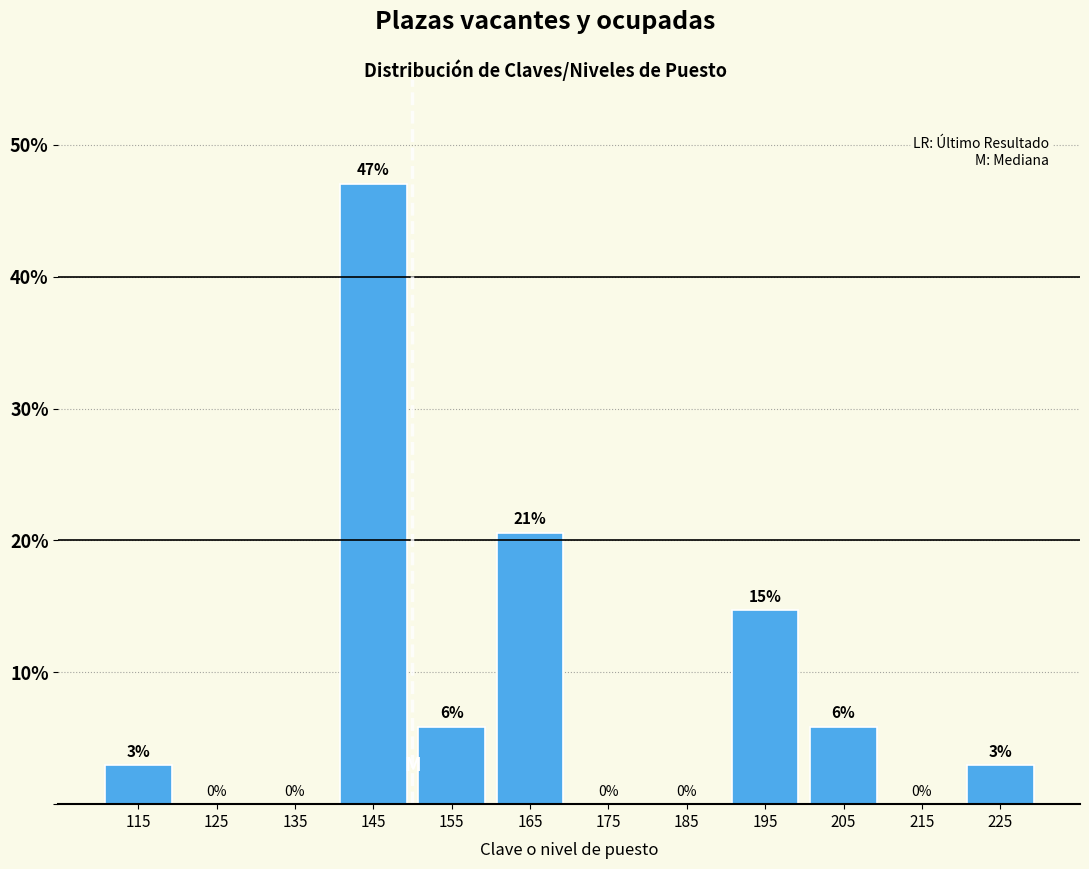

Over which range of the x-axis is the bar tallest?

140 to 150